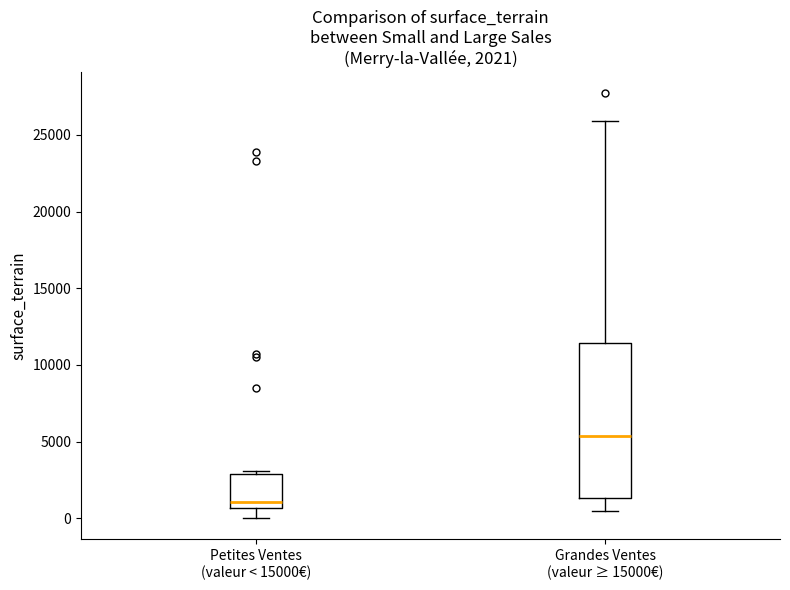

Which box is the tallest, from its lower edge to its upper edge?

Grandes Ventes (valeur ≥ 15000€)